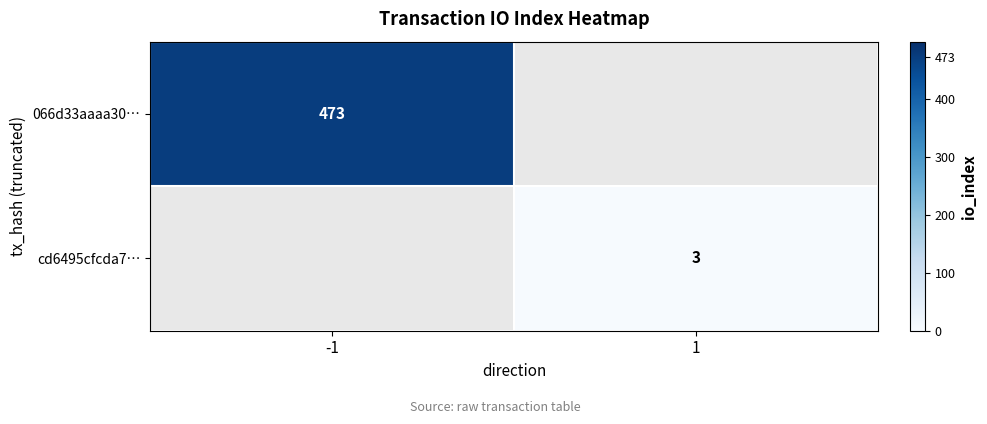

Is it true that 066d33aaaa30… equals 750 at -1?

False